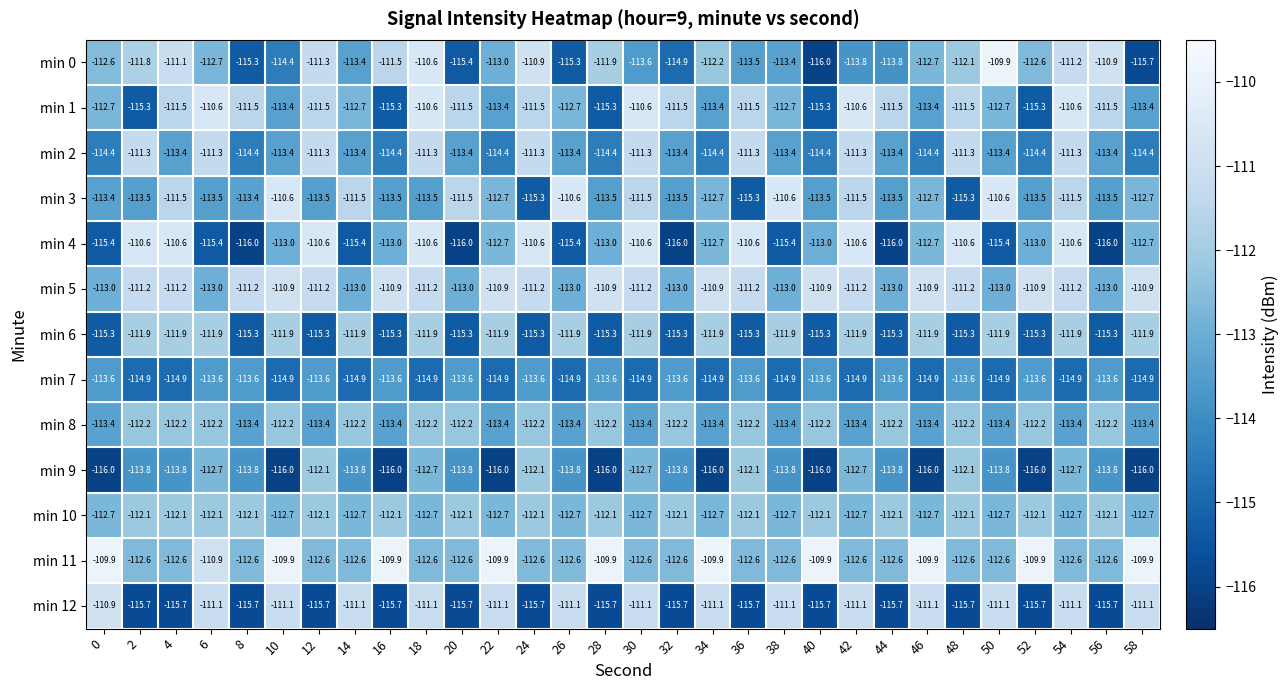

Is it true that min 9 equals -116.0 at 34?

True